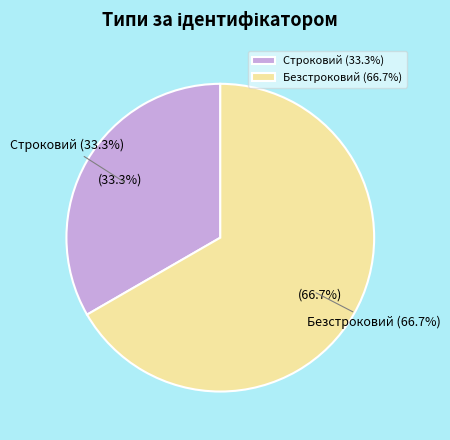

Combined, do Безстроковий and Строковий account for over 50%?

Yes